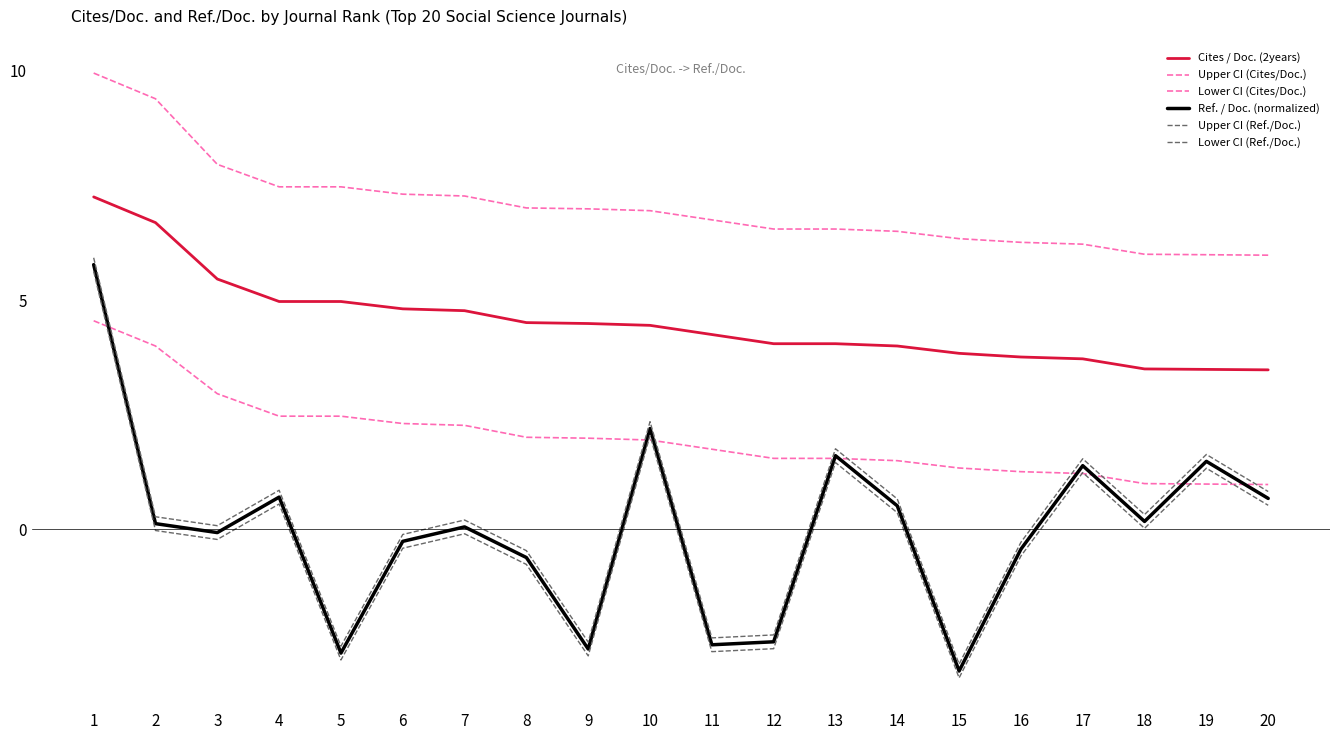

What is the minimum value shown in the chart?

-3.2